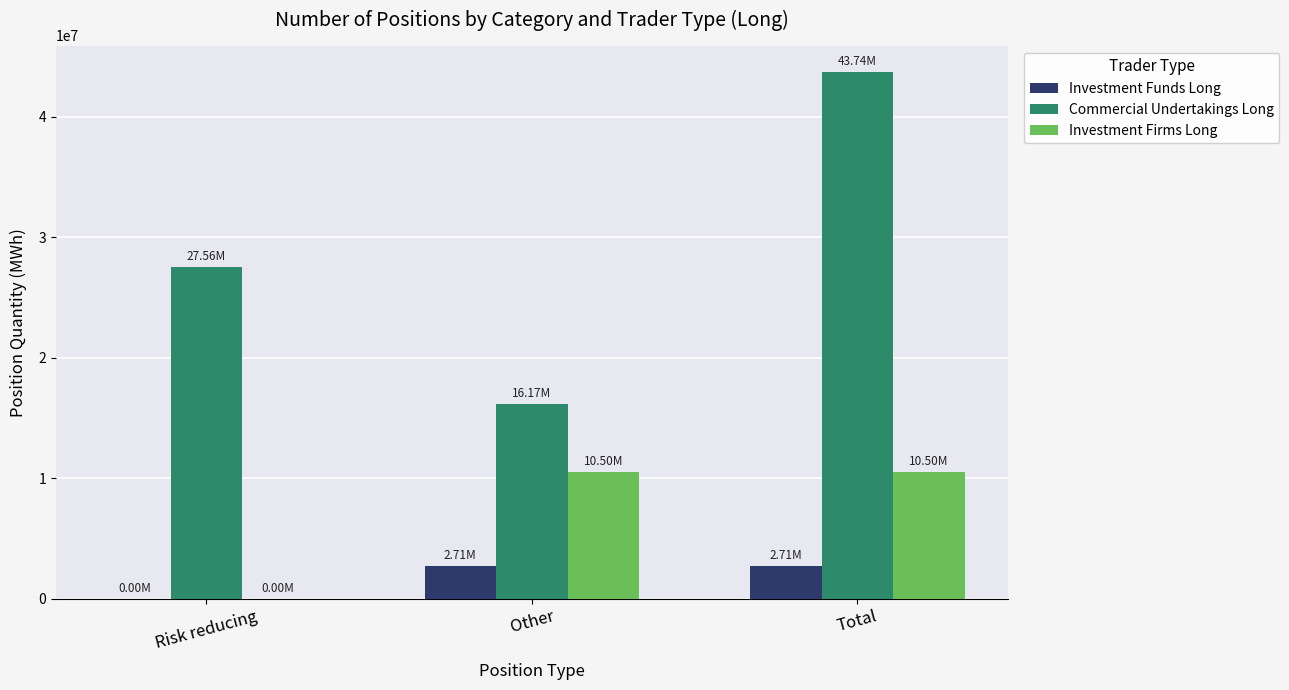

How many distinct data groups are displayed?

3